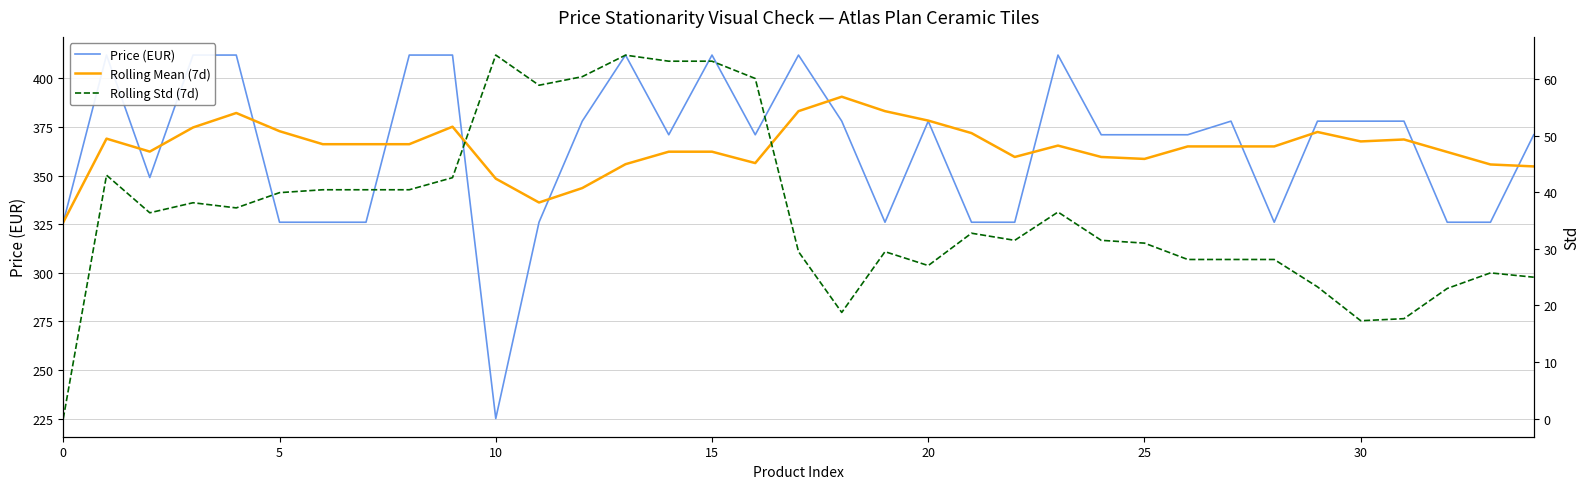

How many data points in Price (EUR) are above 371?

16